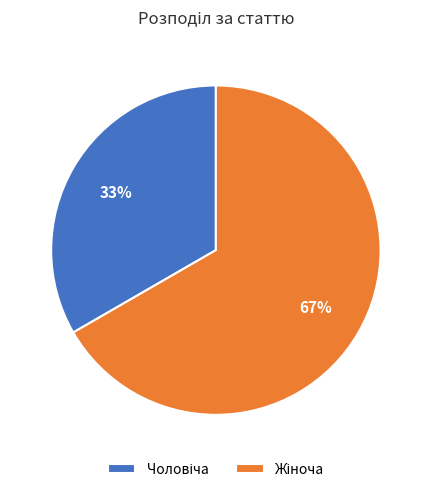

How many segments does this pie chart have?

2